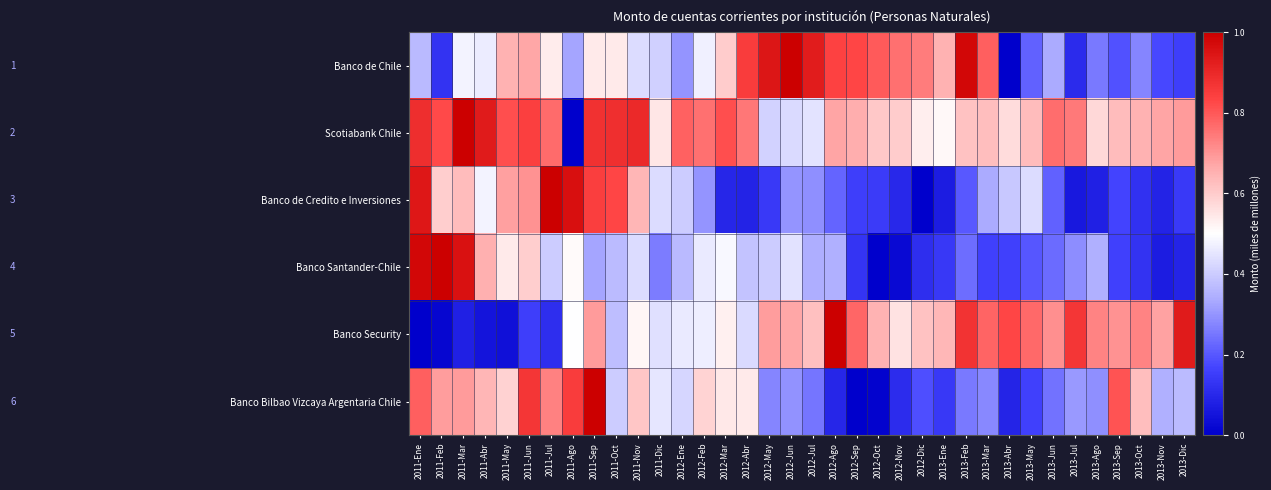

Rank the series at 2012-Dic from lowest to highest value.

Banco de Credito e Inversiones, Banco Santander-Chile, Banco Bilbao Vizcaya Argentaria Chile, Scotiabank Chile, Banco Security, Banco de Chile